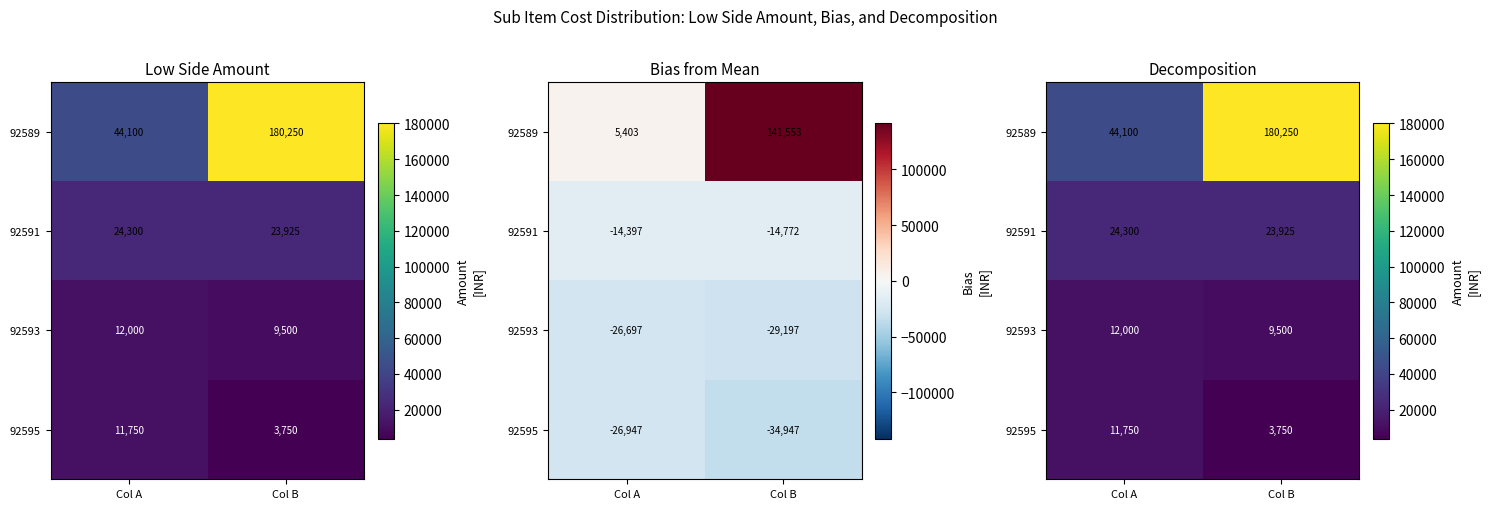

Which category has the lowest value in the 92593 series?

Col B